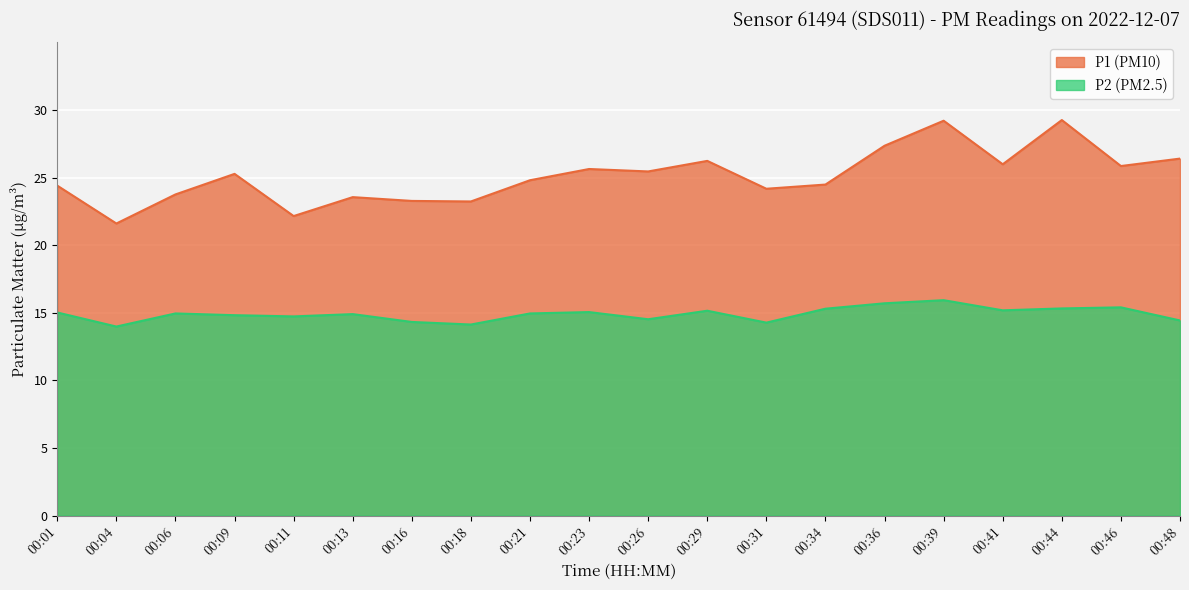

What is the difference between the P2 values at 00:18 and 00:11?

0.6